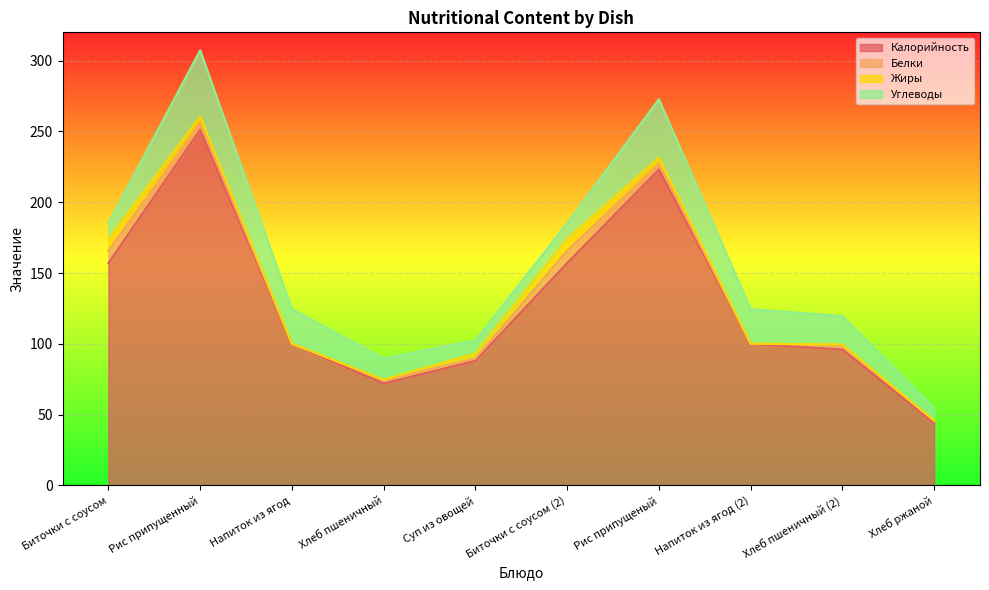

Reading right to left, what are all the values shown in this chart?

Калорийность: Хлеб ржаной=44.0	Хлеб пшеничный (2)=96.0	Напиток из ягод (2)=100.0	Рис припущеный=223.0	Биточки с соусом (2)=157.0	Суп из овощей=88.0	Хлеб пшеничный=72.0	Напиток из ягод=100.0	Рис припущенный=251.0	Биточки с соусом=157.0
Белки: Хлеб ржаной=1.6	Хлеб пшеничный (2)=3.2	Напиток из ягод (2)=0.1	Рис припущеный=4.0	Биточки с соусом (2)=8.8	Суп из овощей=1.7	Хлеб пшеничный=2.4	Напиток из ягод=0.1	Рис припущенный=4.5	Биточки с соусом=8.8
Жиры: Хлеб ржаной=0.2	Хлеб пшеничный (2)=0.4	Напиток из ягод (2)=0.0	Рис припущеный=4.6	Биточки с соусом (2)=8.3	Суп из овощей=3.6	Хлеб пшеничный=0.3	Напиток из ягод=0.0	Рис припущенный=5.2	Биточки с соусом=8.3
Углеводы: Хлеб ржаной=9.0	Хлеб пшеничный (2)=20.0	Напиток из ягод (2)=24.4	Рис припущеный=41.2	Биточки с соусом (2)=11.0	Суп из овощей=9.2	Хлеб пшеничный=15.0	Напиток из ягод=24.4	Рис припущенный=46.7	Биточки с соусом=11.0